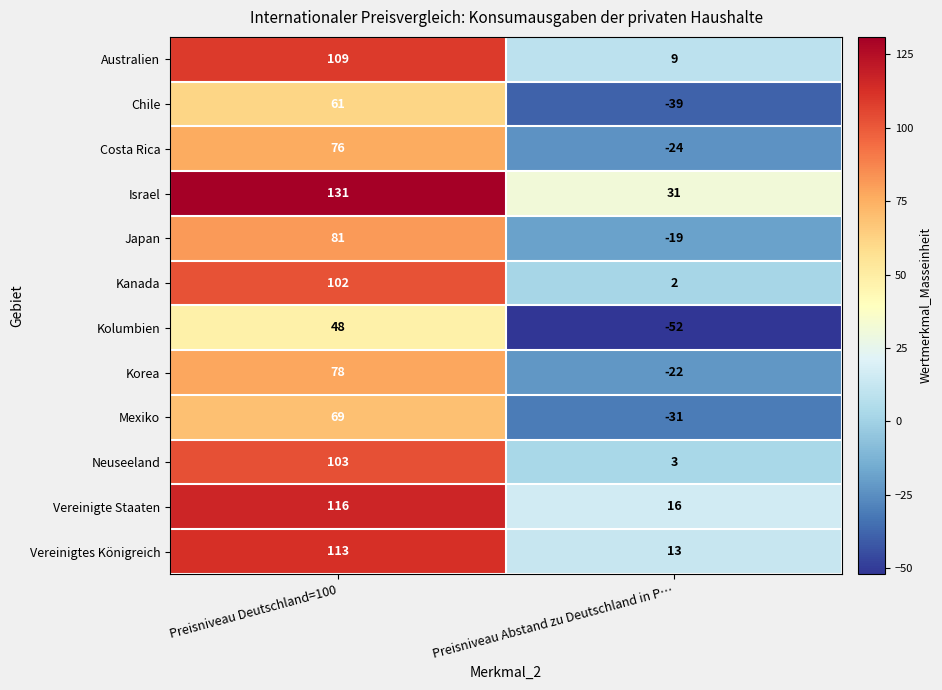

Reading left to right, transcribe all the data shown in this chart.

Australien: 109	9
Chile: 61	-39
Costa Rica: 76	-24
Israel: 131	31
Japan: 81	-19
Kanada: 102	2
Kolumbien: 48	-52
Korea: 78	-22
Mexiko: 69	-31
Neuseeland: 103	3
Vereinigte Staaten: 116	16
Vereinigtes Königreich: 113	13